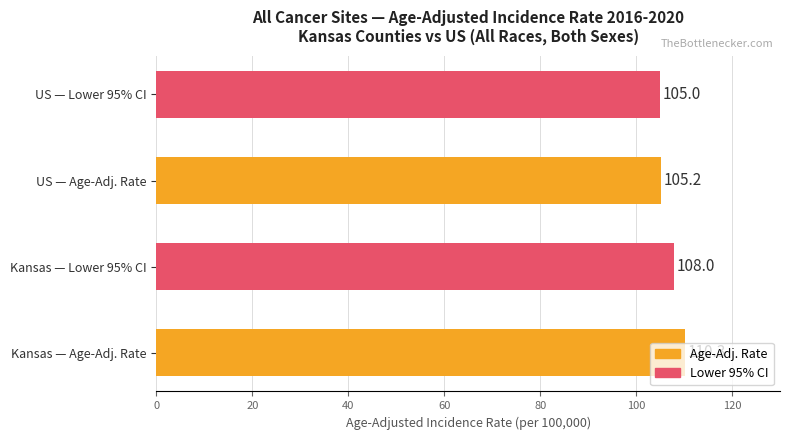

What is the difference between the maximum and minimum values?

5.3